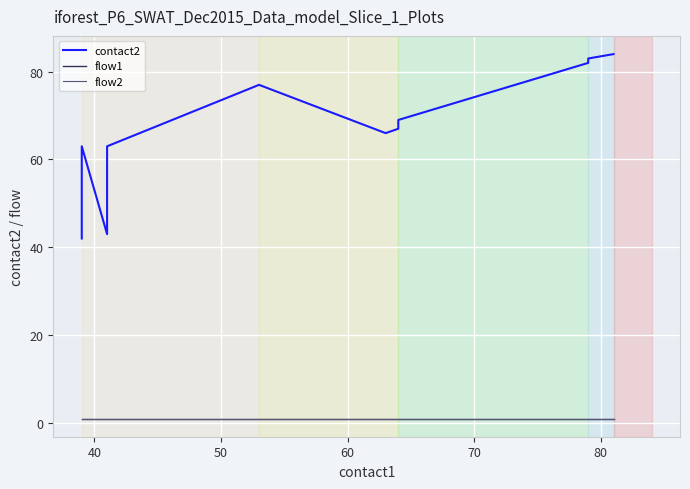

Which series has the widest spread of values?

contact2